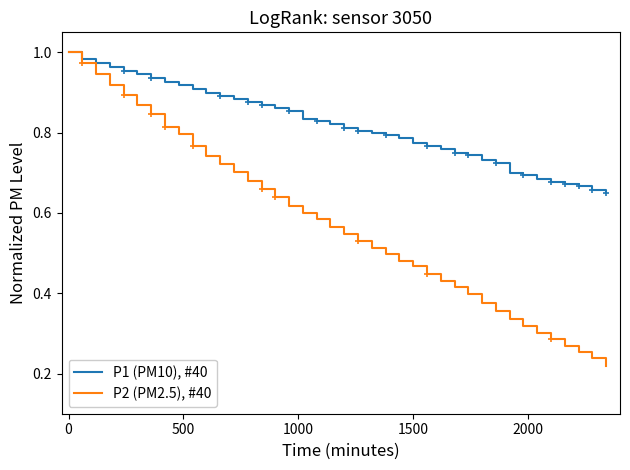

What is the label of the 27th point from the right?

13